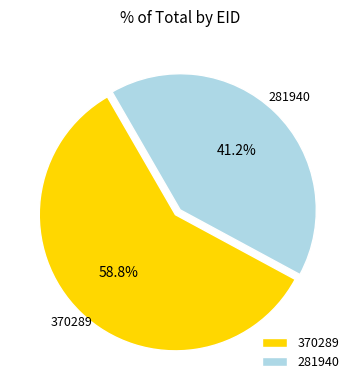

What percentage do 370289 and 281940 together represent?

100.0%